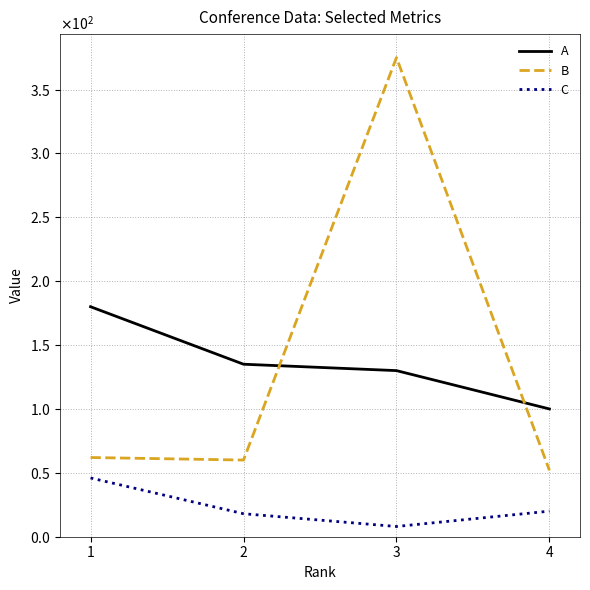

What is the value of the A point at the 3rd from the left?

130